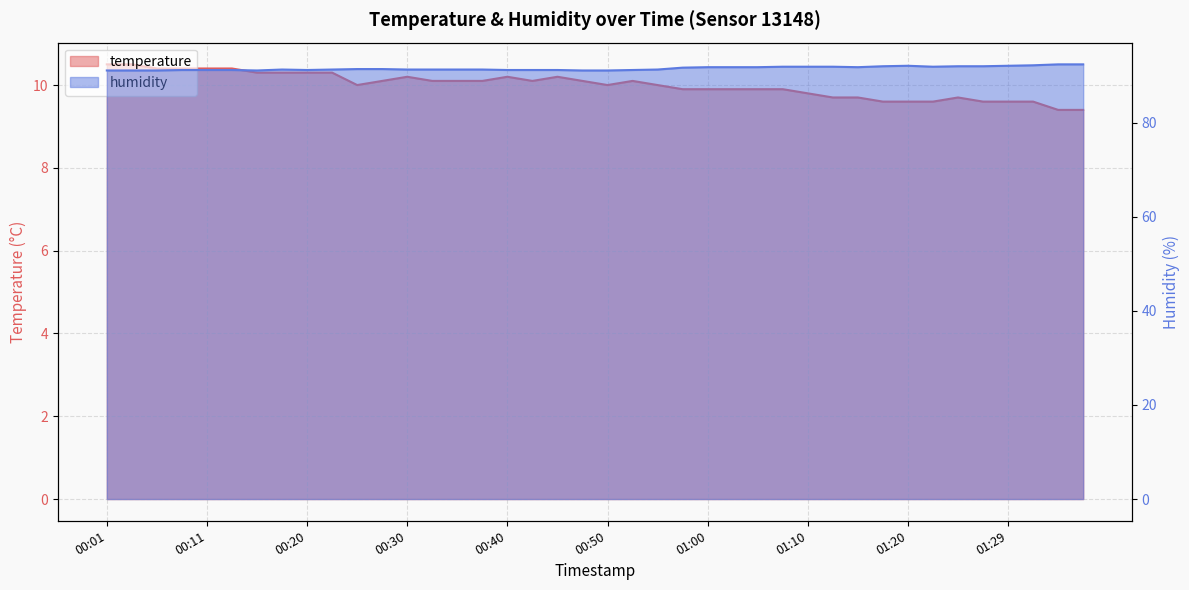

Is the value of humidity at 00:40 greater than the value of temperature at 01:07?

Yes